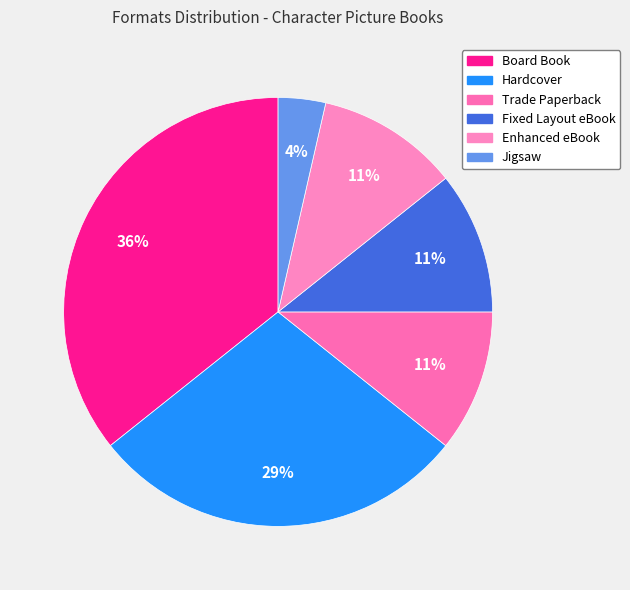

Count the number of slices in the pie.

6